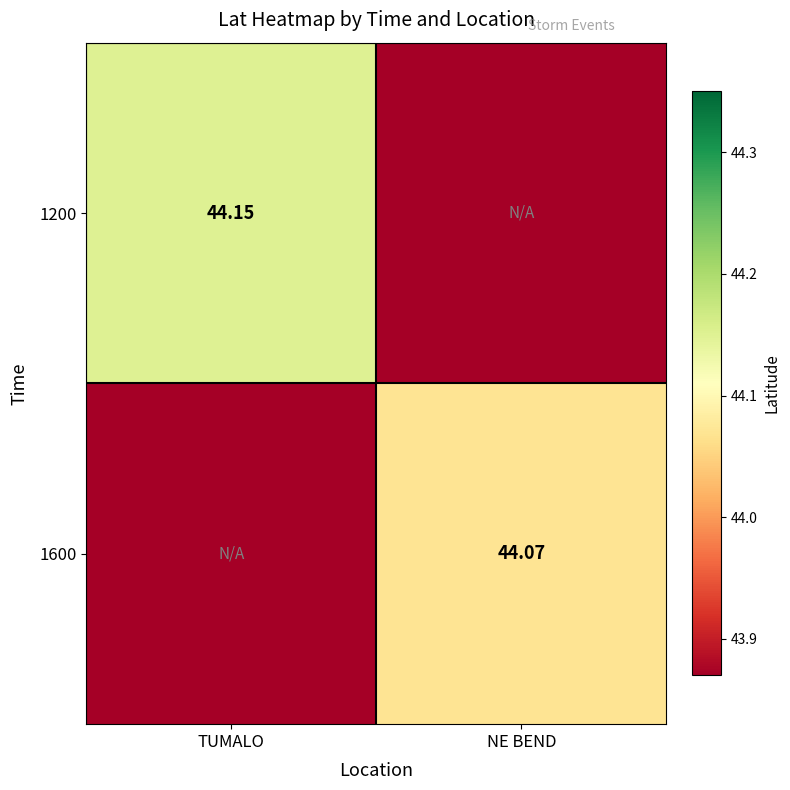

List the series in order of their peak value, lowest first.

1600, 1200